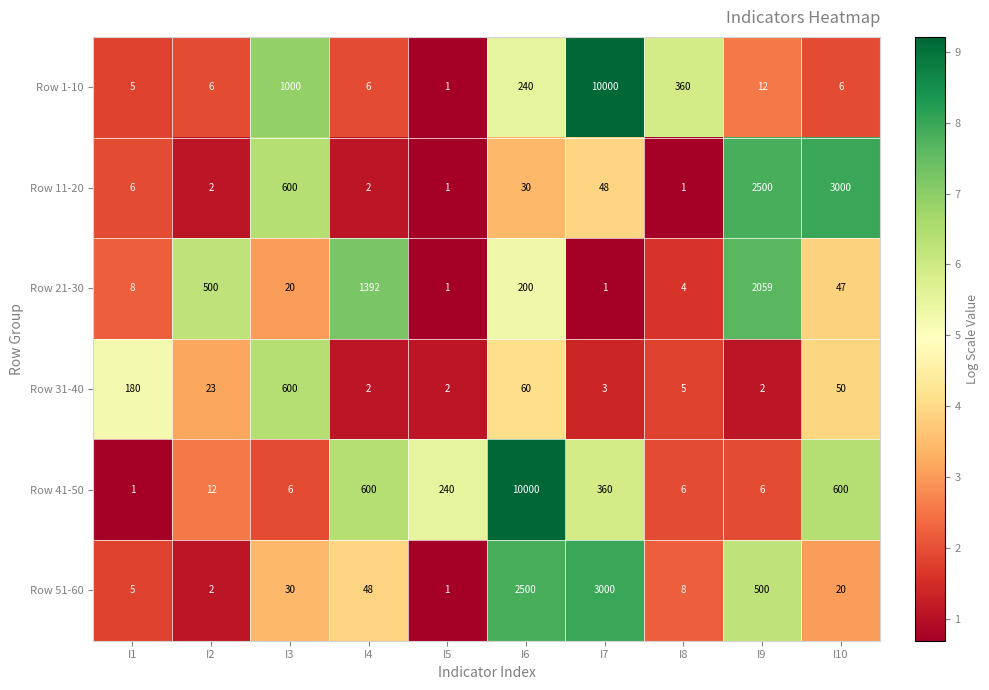

Is it true that Row 31-40 equals 31 at I2?

False